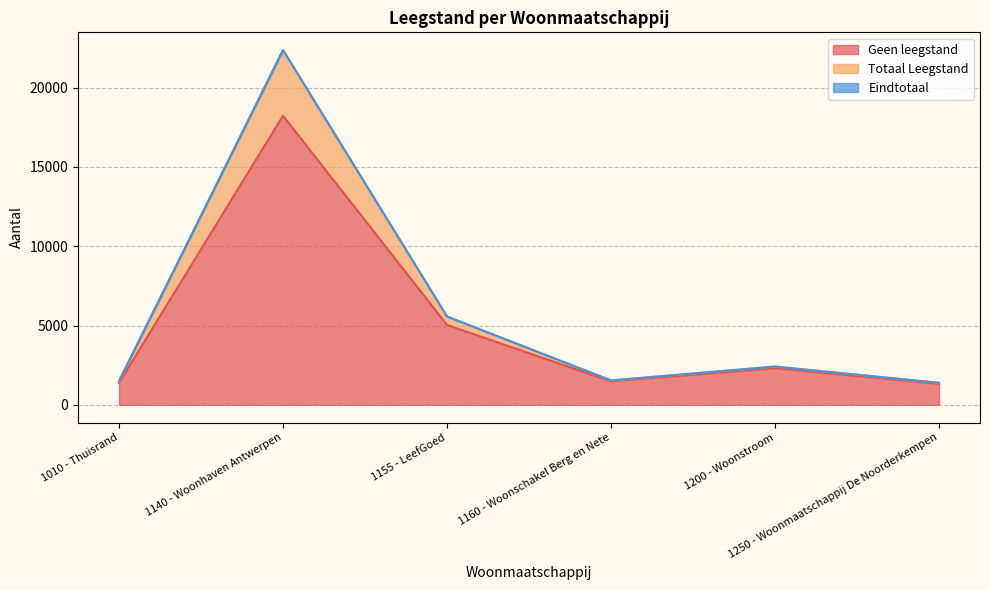

How many interior local valleys does the Geen leegstand series have?

1